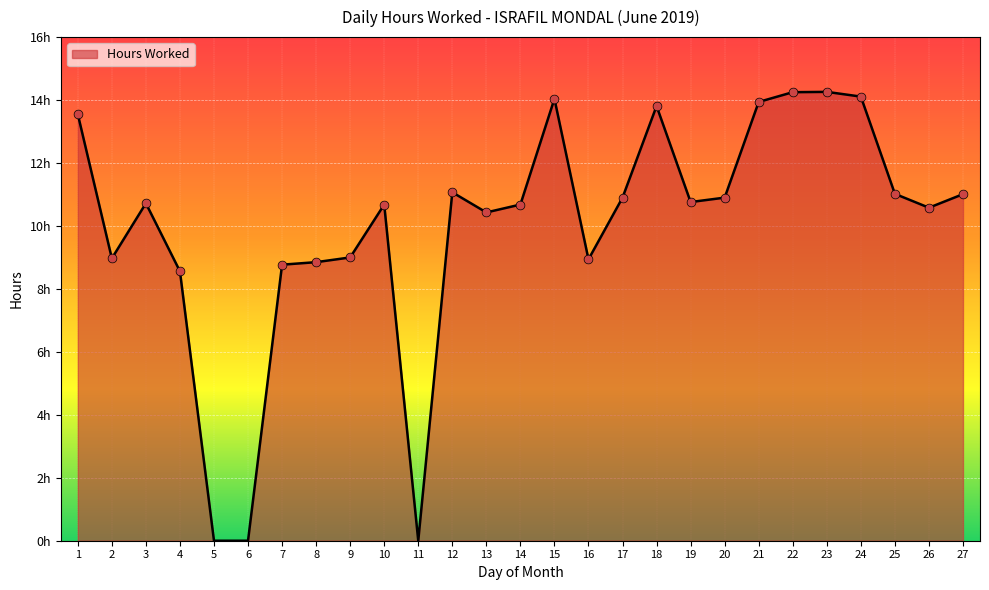

What is the change in value from 6 to 10?

+10.7